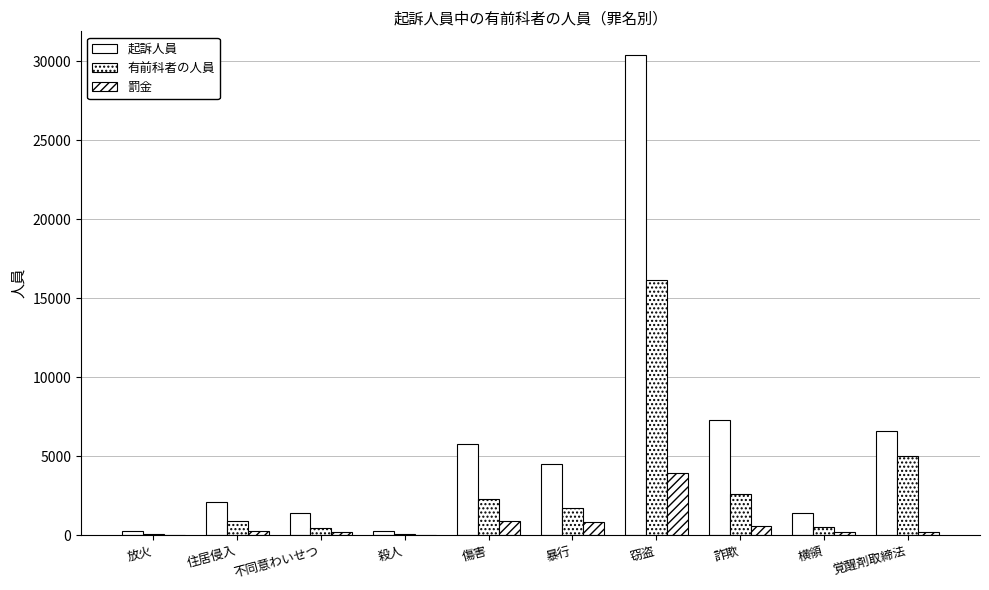

How many series are shown in this chart?

3